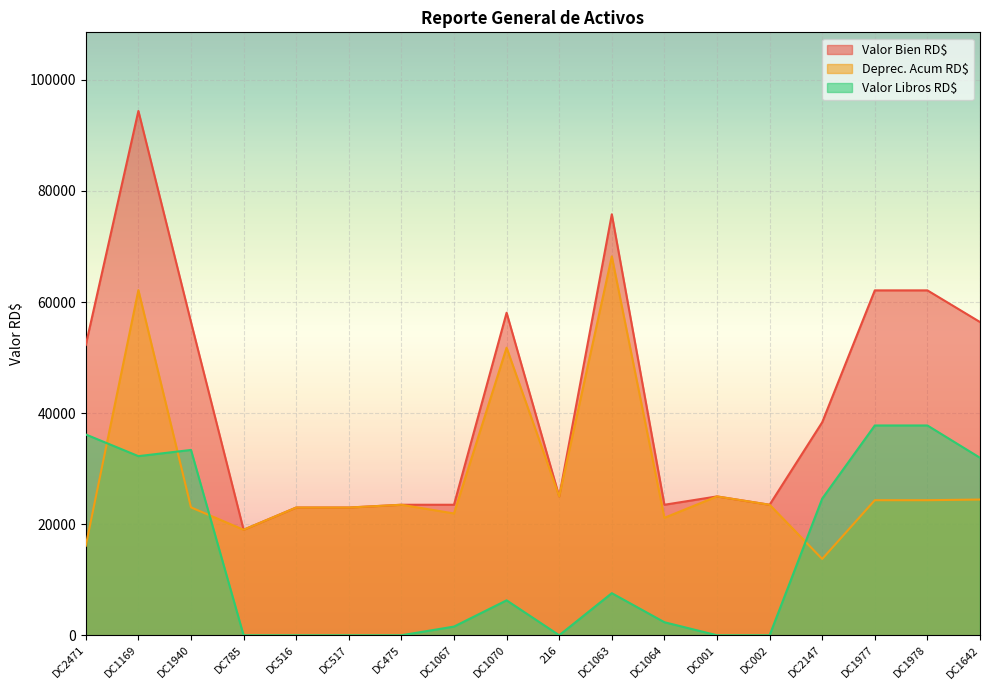

True or false: Valor Bien RD$ and Deprec. Acum RD$ cross at least once.

False